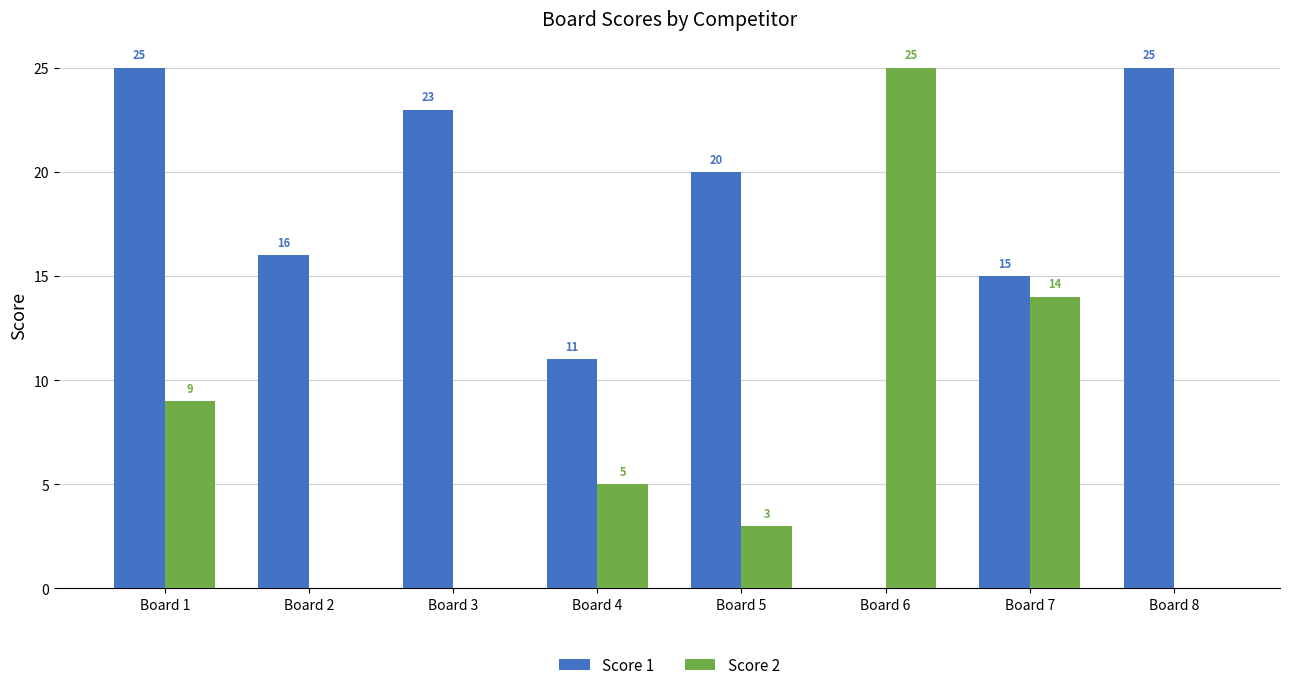

At which category is the sum across all series the highest?

Board 1